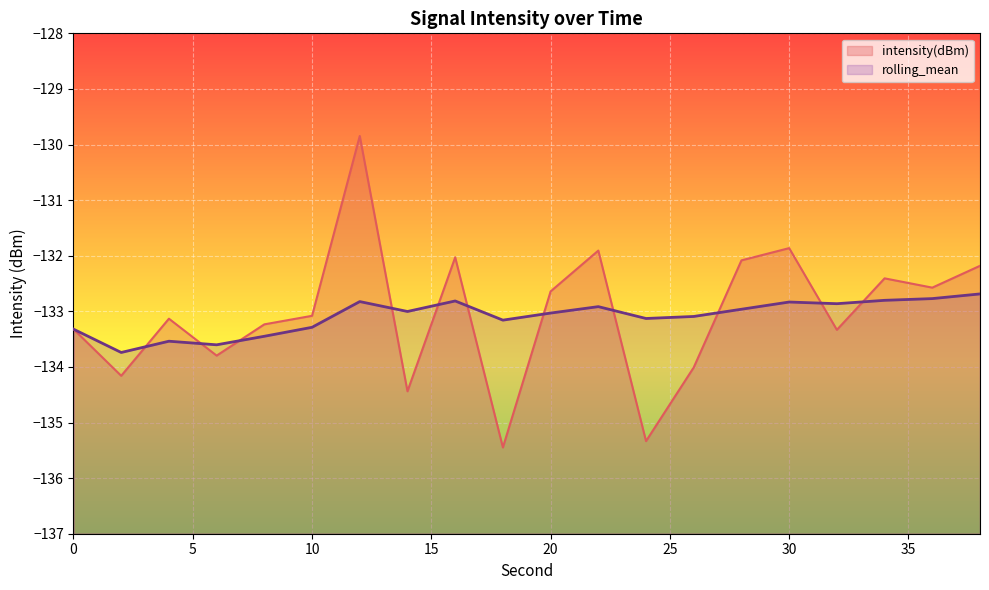

What is the difference between the maximum and second lowest values in the intensity(dBm) series?

5.5